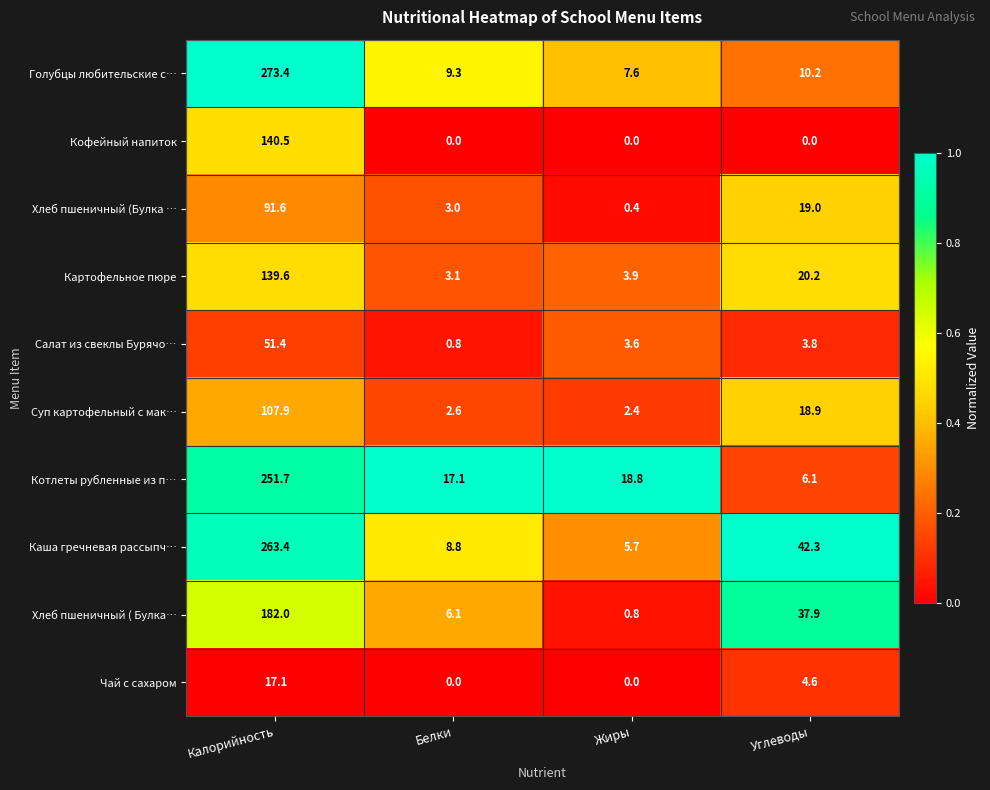

Is it true that Каша гречневая рассыпч… equals 8.8 at Белки?

True